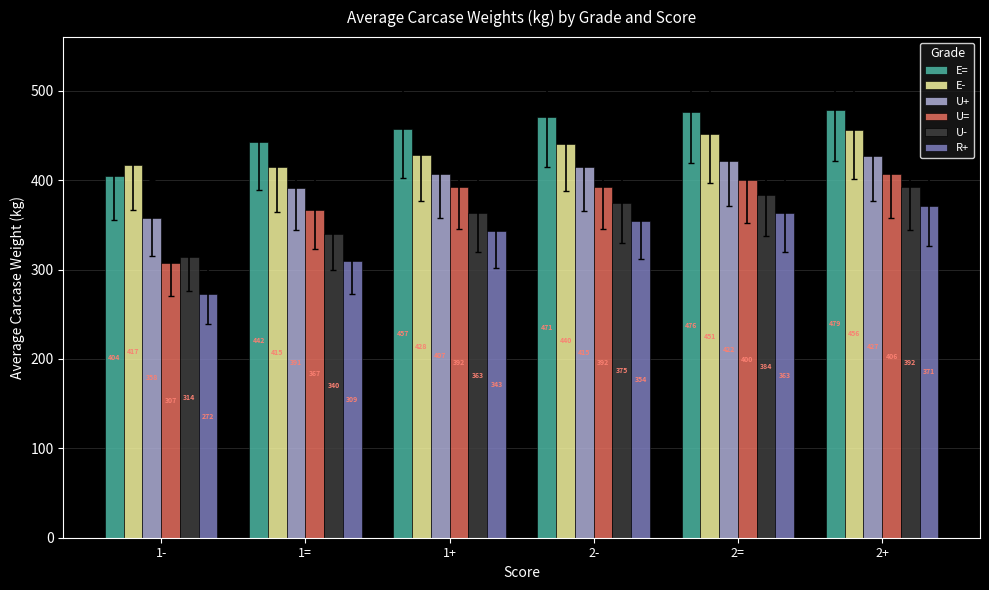

At which category does the chart reach its peak across all series?

2+